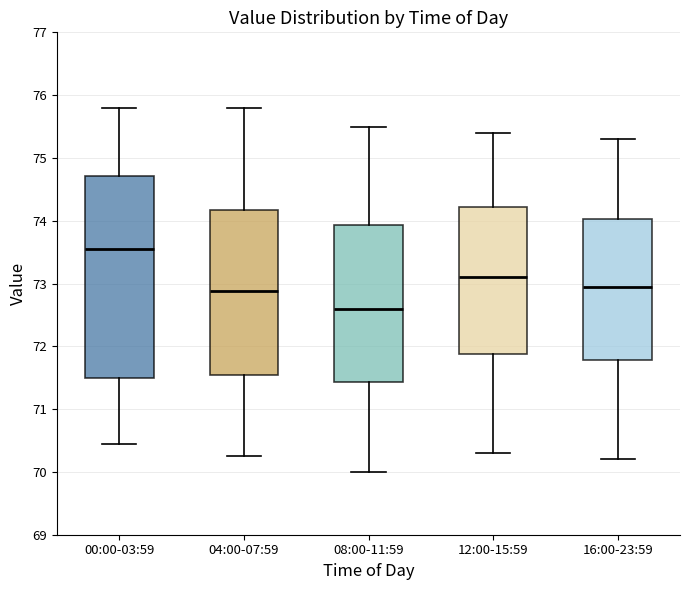

Where does the lower whisker of the box for 12:00-15:59 end on the y-axis? The values are not printed on the chart, so give them approximately, as read against the axis.

70.3